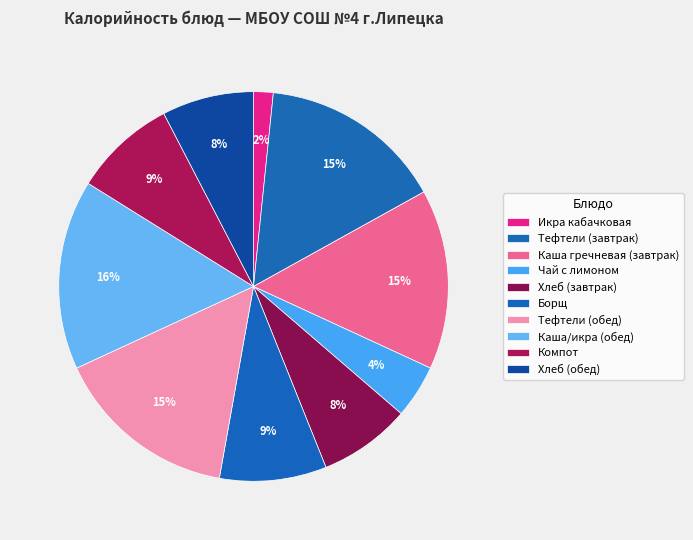

Is there any slice that represents more than half of the pie?

No